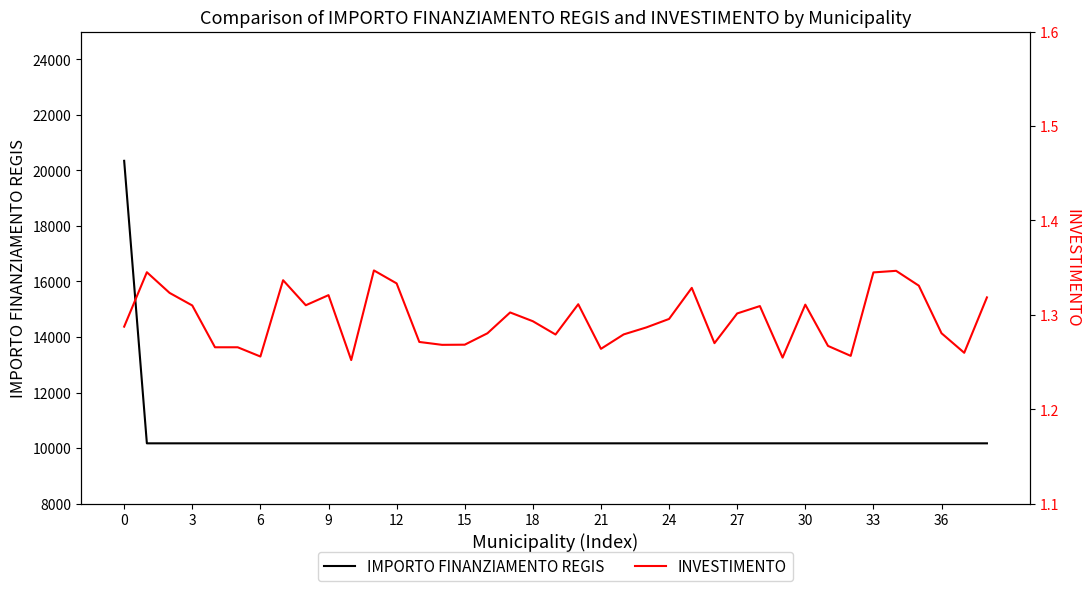

What are all the series names shown in the legend?

IMPORTO FINANZIAMENTO REGIS, INVESTIMENTO